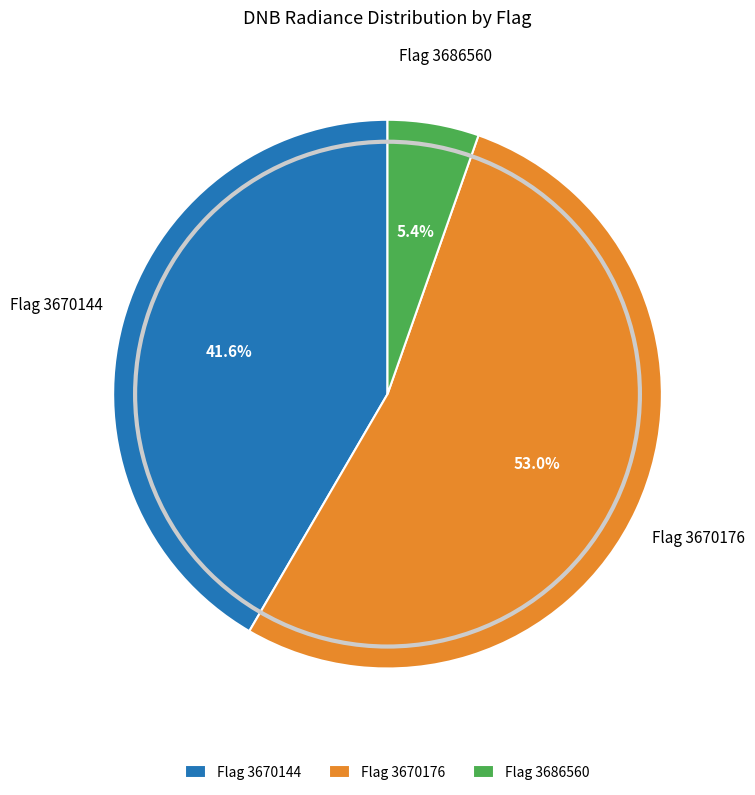

Combined, do Flag 3670176 and Flag 3686560 account for over 50%?

Yes